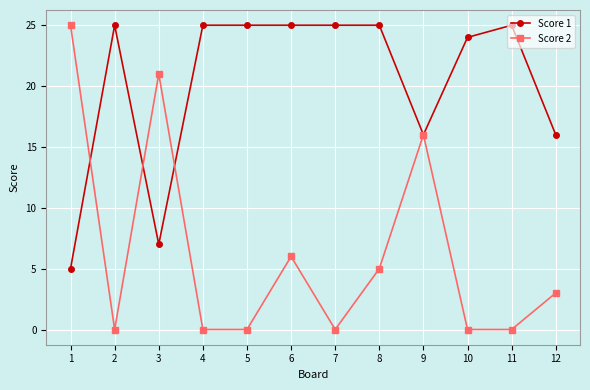

At which category is the sum across all series the highest?

9